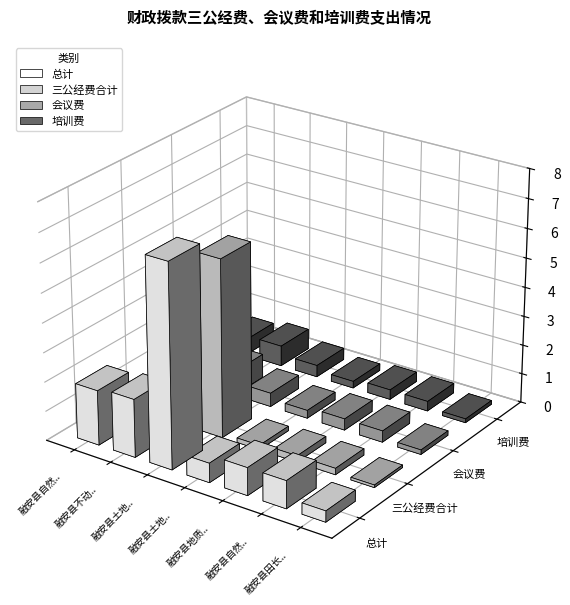

What are all the series names shown in the legend?

总计, 三公经费合计, 会议费, 培训费